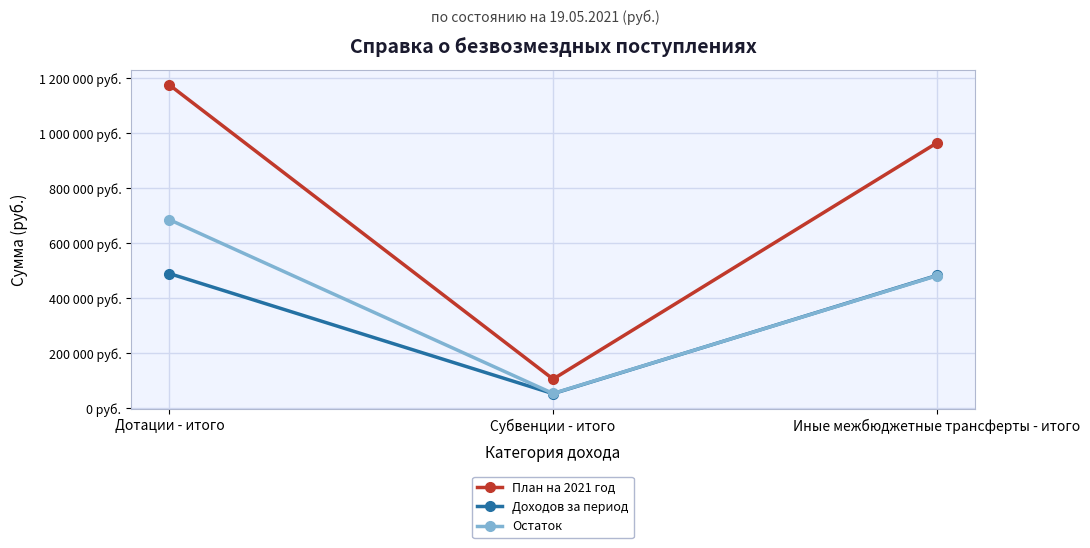

Between Дотации - итого and Иные межбюджетные трансферты - итого, which is larger?

Дотации - итого